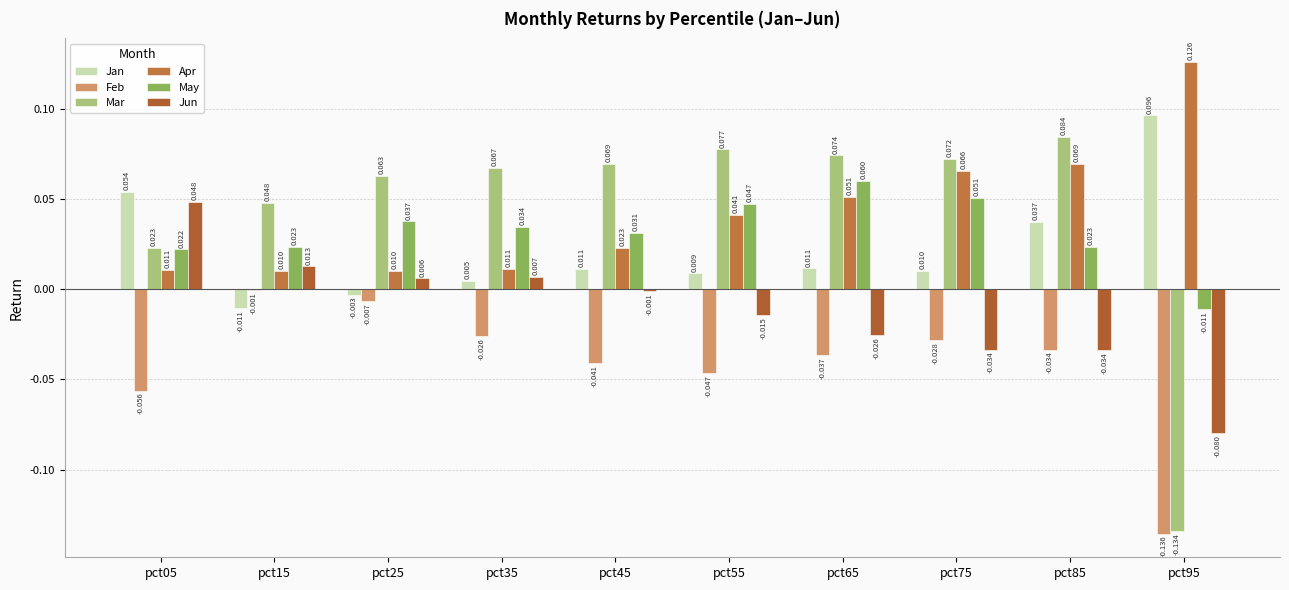

List the series in order of their peak value, lowest first.

Feb, Jun, May, Mar, Jan, Apr